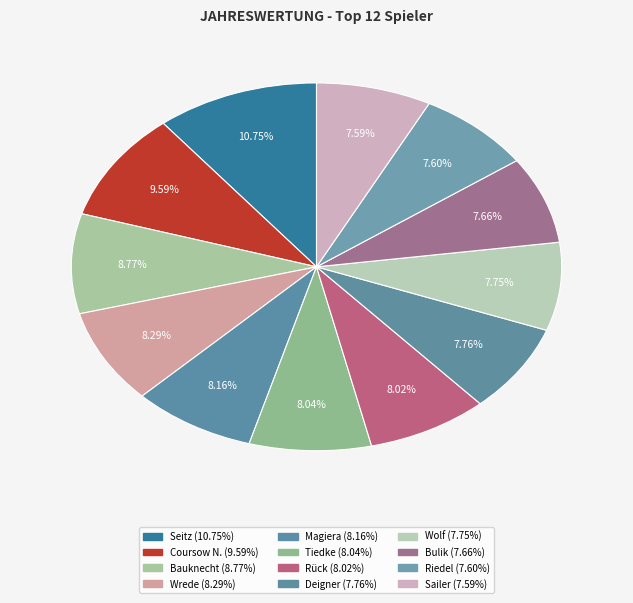

Is there a majority slice in this chart?

No